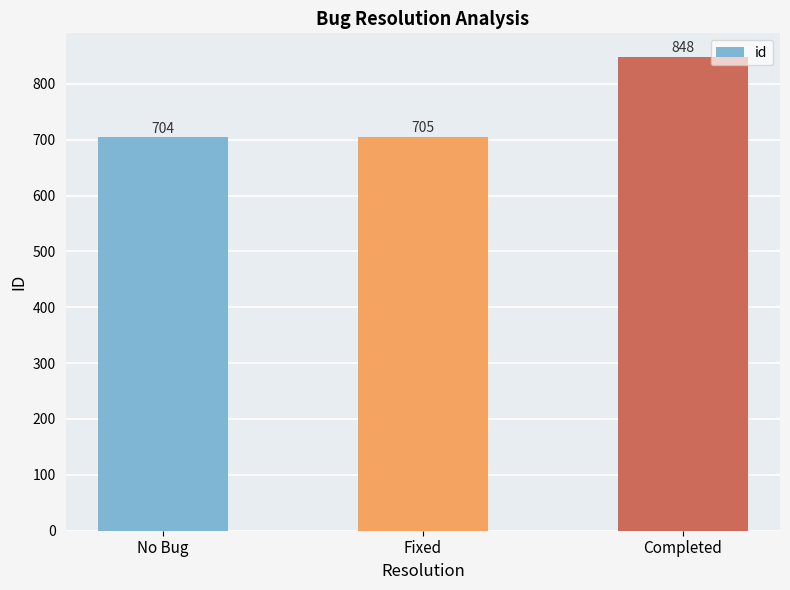

Are the bars grouped side by side (vs. stacked)?

No